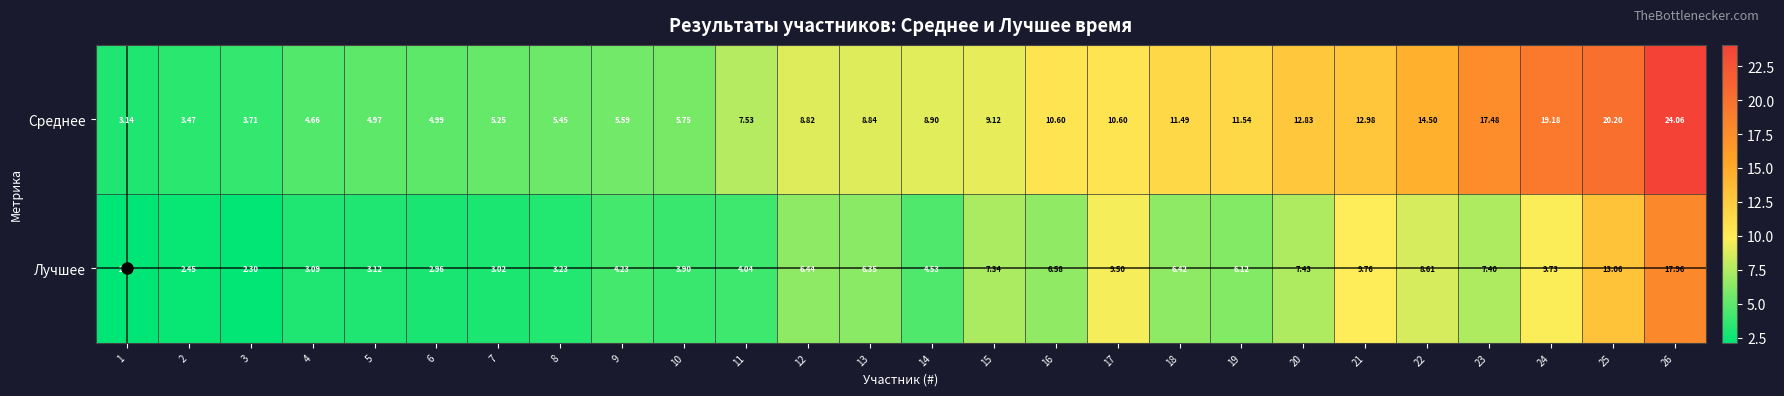

Which series has the widest spread of values?

Среднее